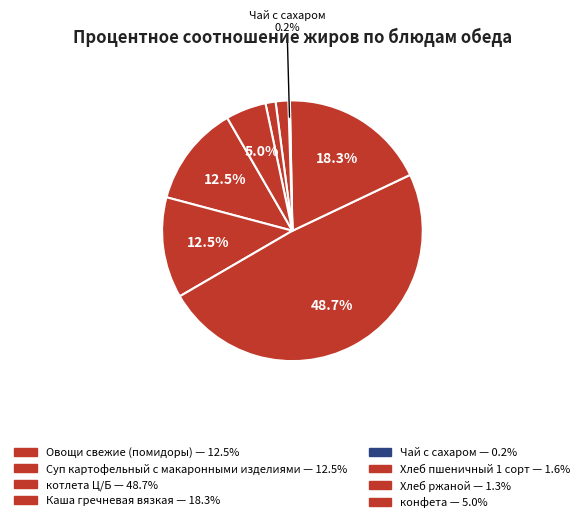

To the nearest percent, what portion does Суп картофельный с макаронными изделиями represent?

13%